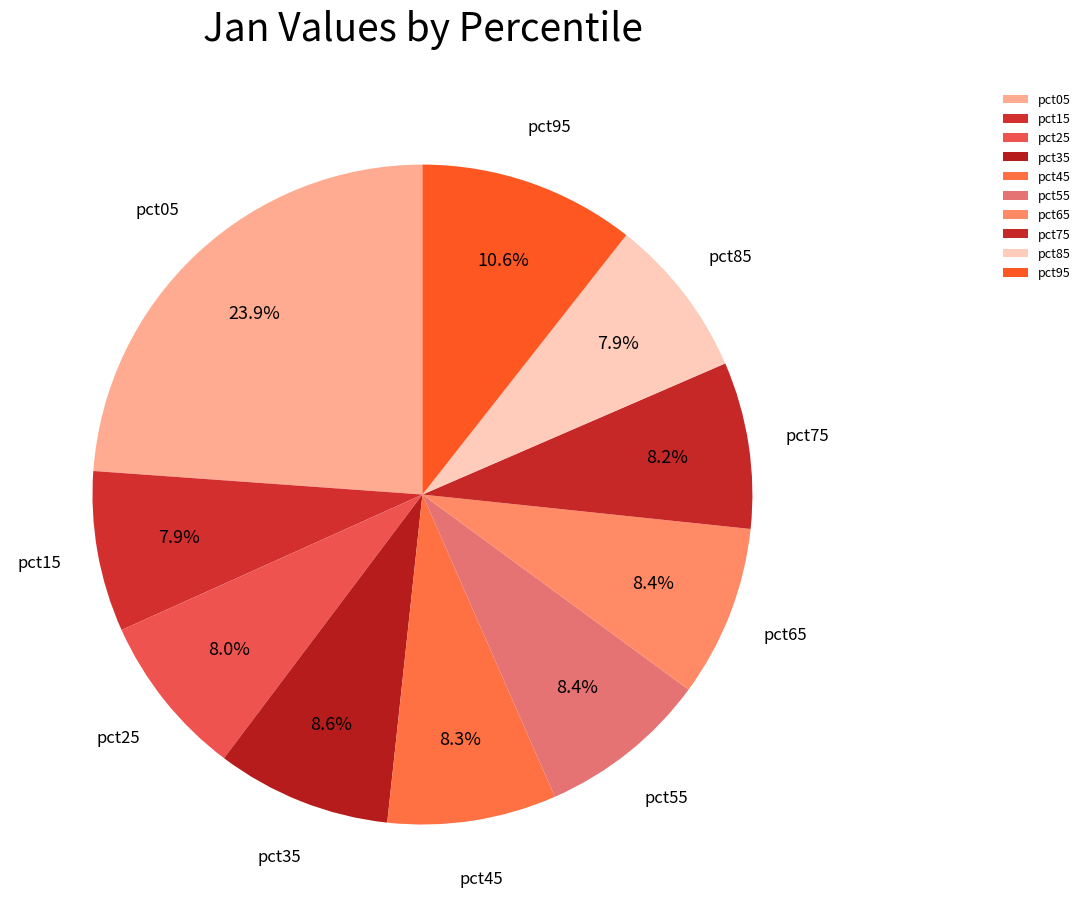

Is there a majority slice in this chart?

No